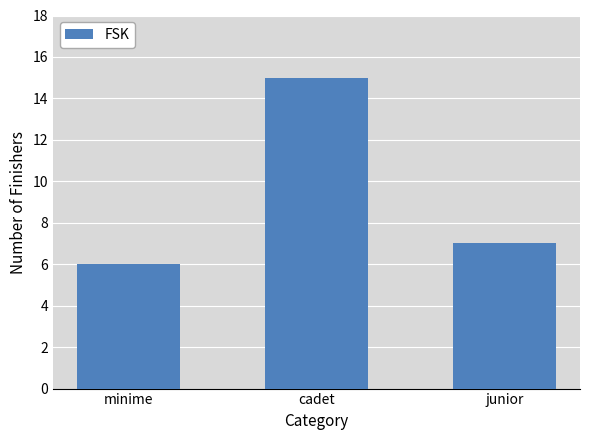

What is the change in value from cadet to junior?

-8